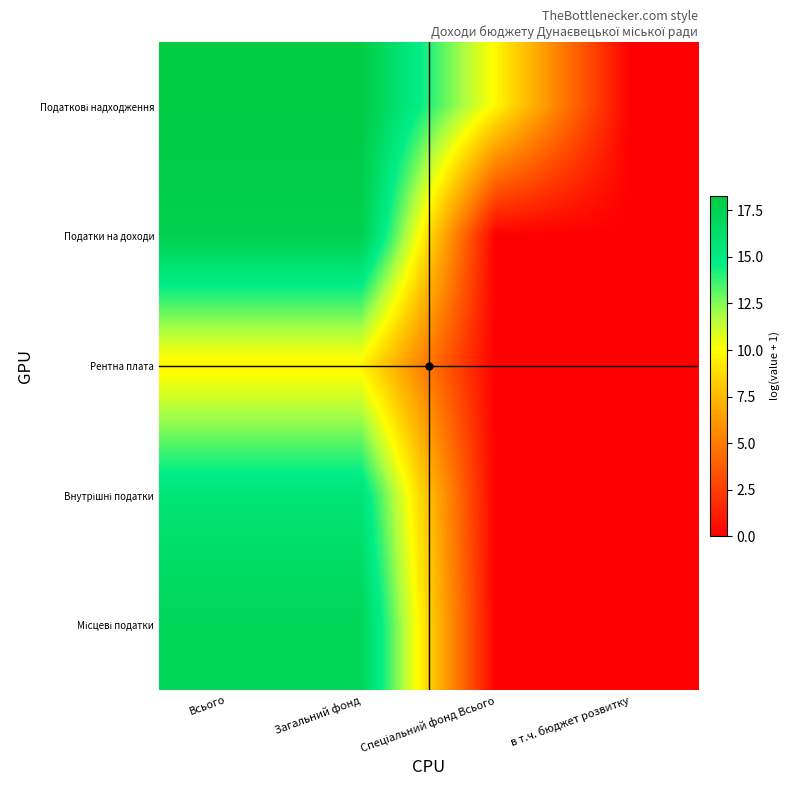

At Загальний фонд, list the series in order from smallest to largest.

Рентна плата, Внутрішні податки, Місцеві податки, Податки на доходи, Податкові надходження